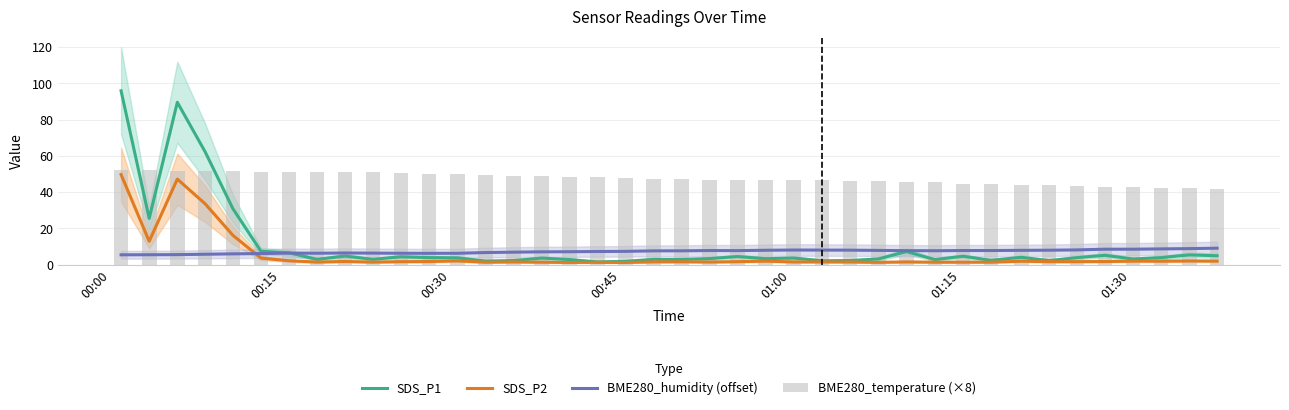

How many groups of bars are there?

40